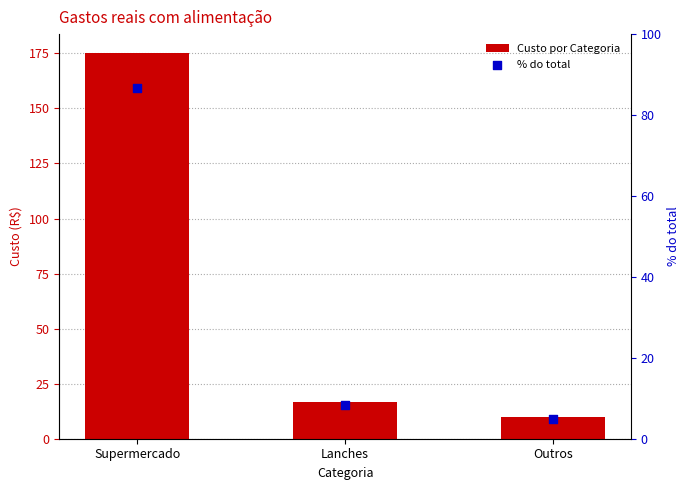

At which category is the sum across all series the highest?

Supermercado